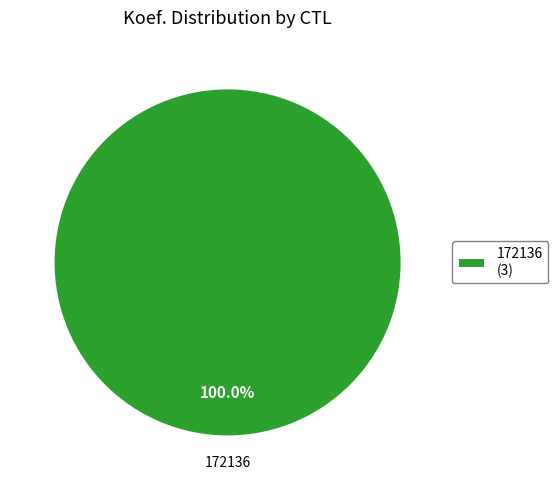

How many slices are in this pie chart?

1